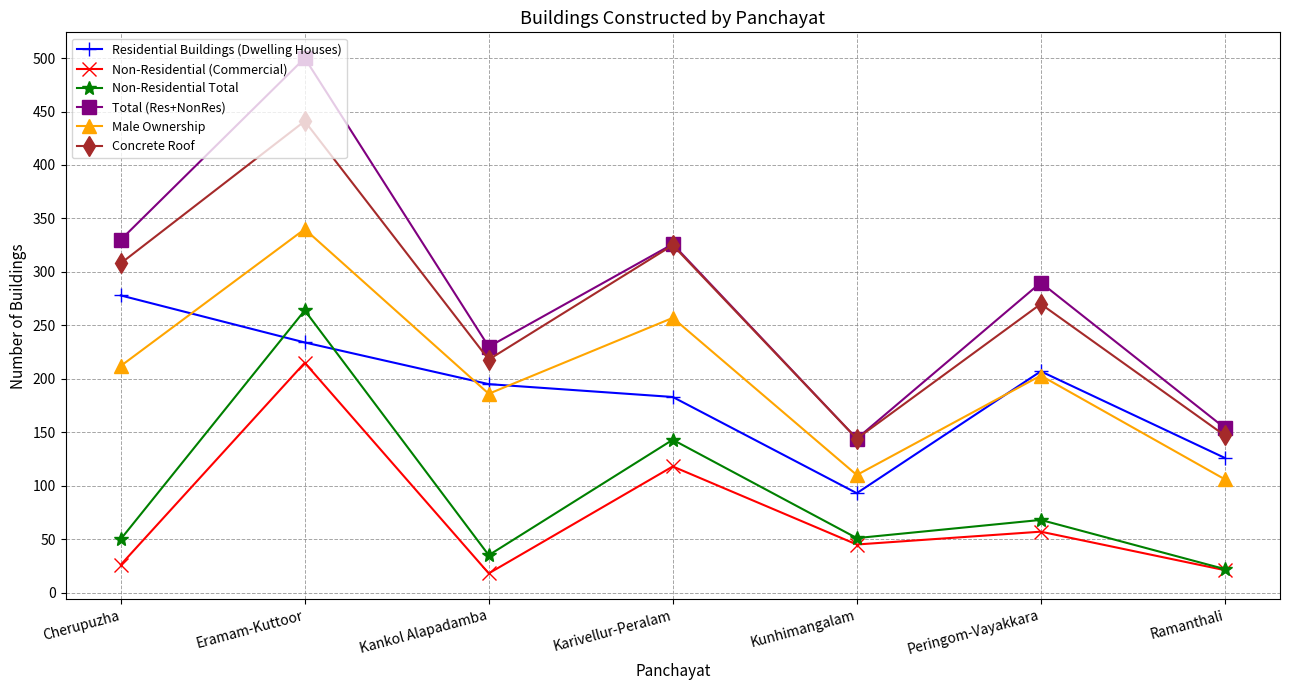

What value does the Male Ownership series have at Cherupuzha?

212